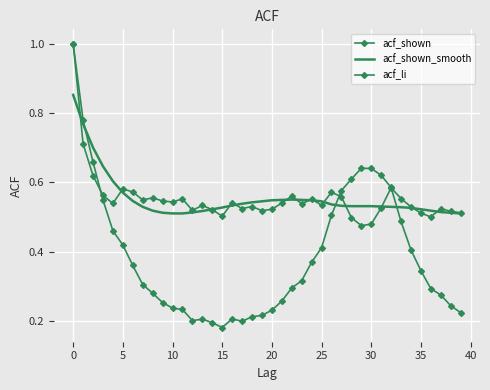

What are all the series names shown in the legend?

acf_shown, acf_shown_smooth, acf_li